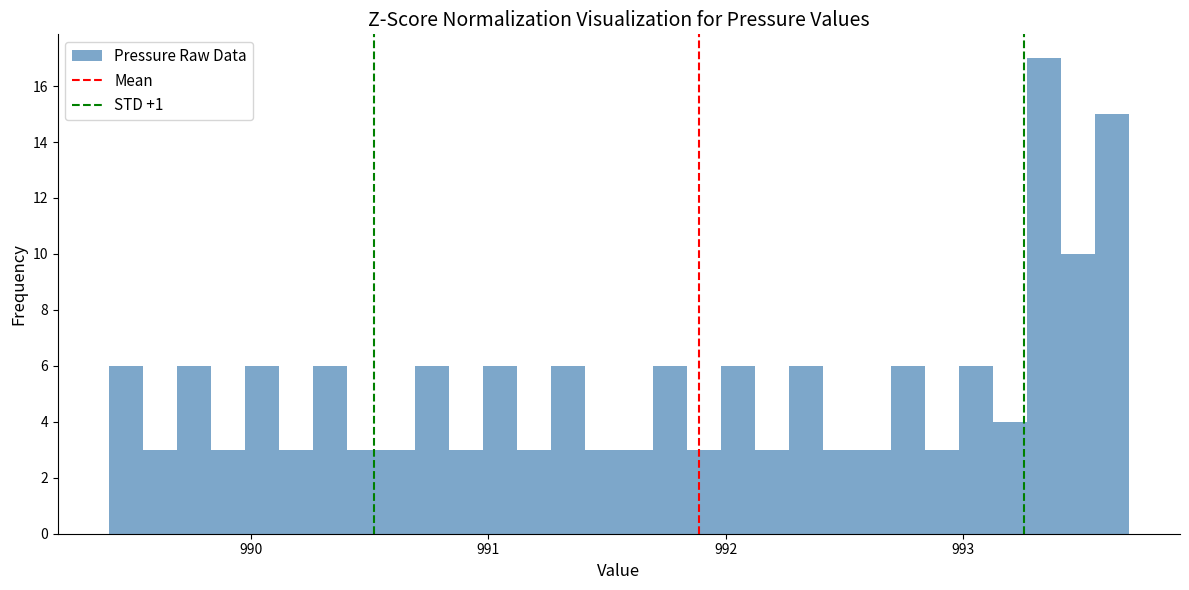

Read against the x-axis, roughly where is the centre of the tallest bar?

993.3